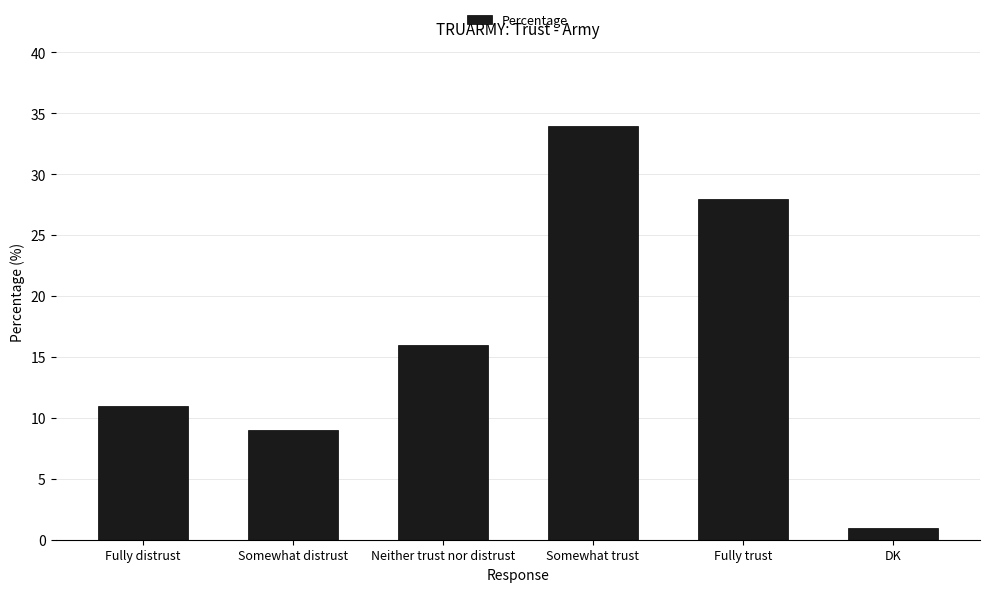

The chart shows a value of 28 at Neither trust nor distrust. True or false?

False